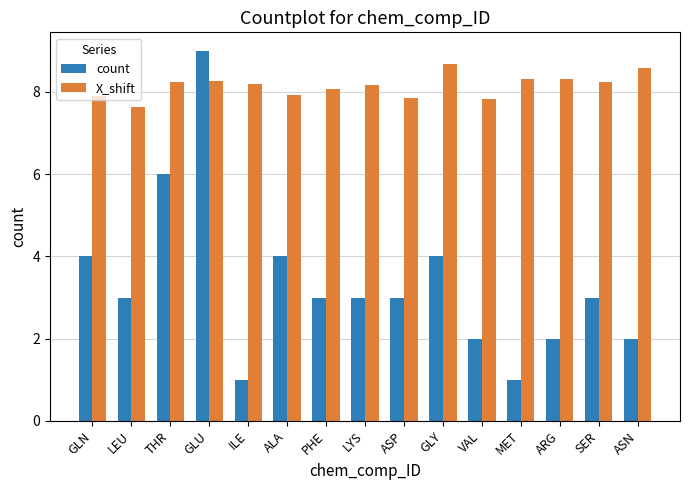

What is the difference between the highest and lowest values at PHE?

5.1